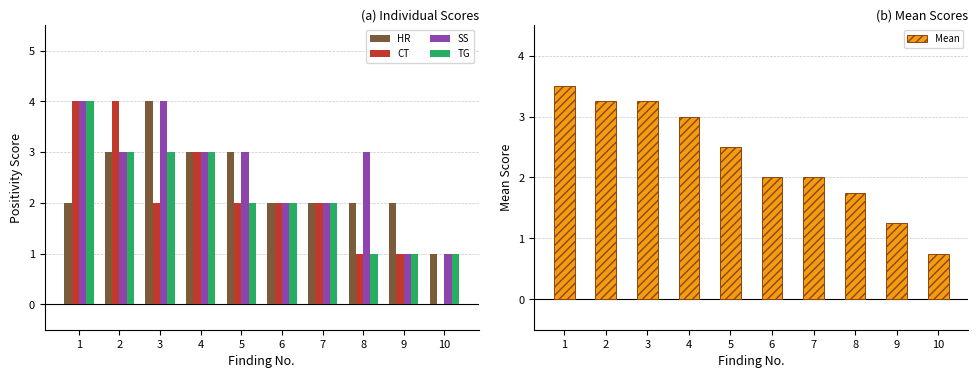

At which label is CT closest to 2?

3